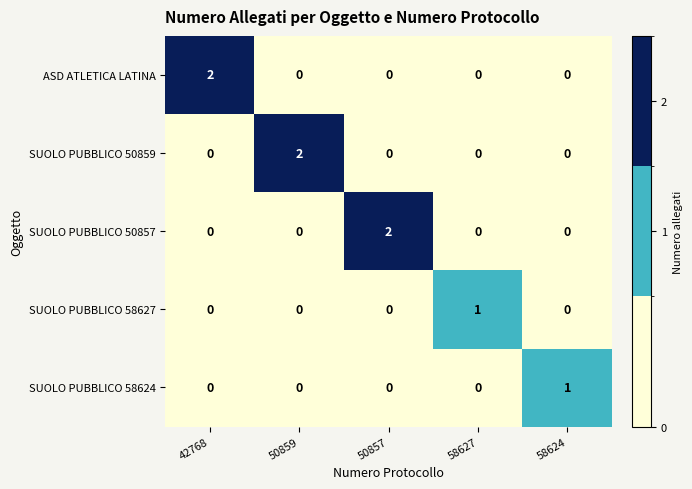

How many SUOLO PUBBLICO 50857 values are between 0 and 1?

4